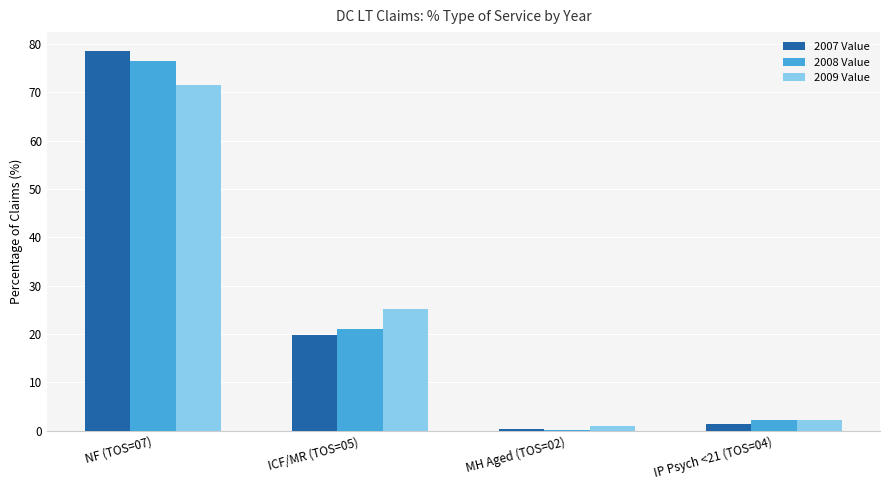

The 2009 Value series shows 1.1 at MH Aged (TOS=02). True or false?

True